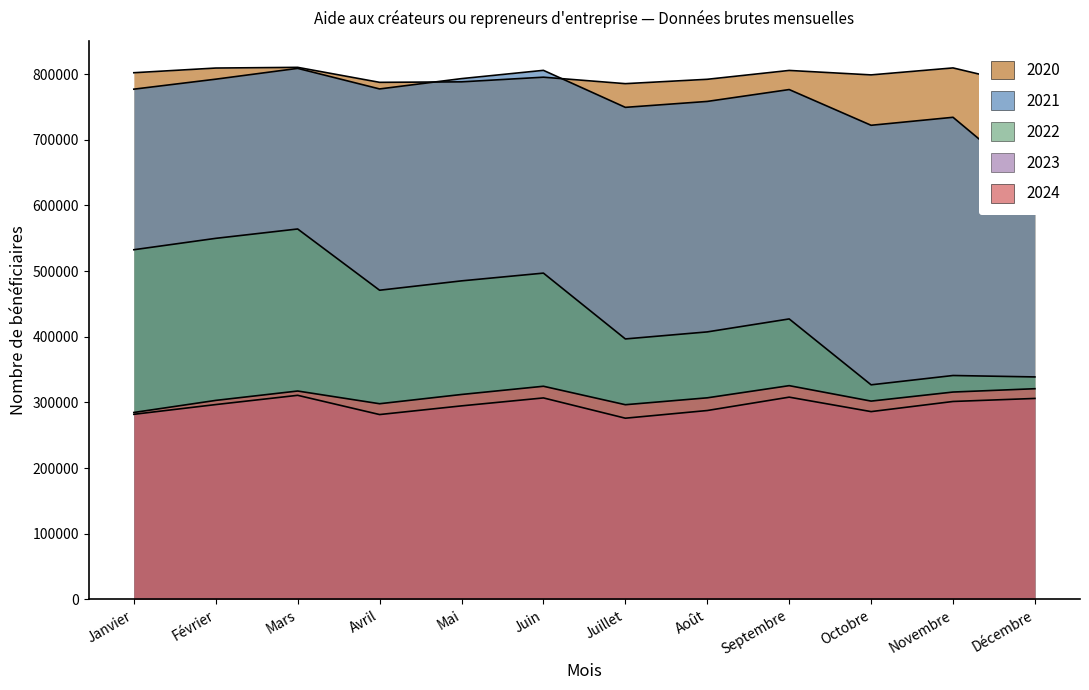

Reading left to right, transcribe all the data shown in this chart.

2020: 802176	809316	810375	787536	788290	795381	785539	792185	805669	798882	809506	779893
2021: 777145	792360	808815	777493	793213	805810	749449	758478	776554	722145	734312	630288
2022: 532629	549967	564223	470949	485210	497016	396771	407490	427240	326902	341087	338916
2023: 282000	296819	310908	281620	294840	306944	276064	287762	308122	286101	301538	306150
2024: 284773	303173	317455	298098	312188	324711	296605	307097	325632	302110	315902	320972